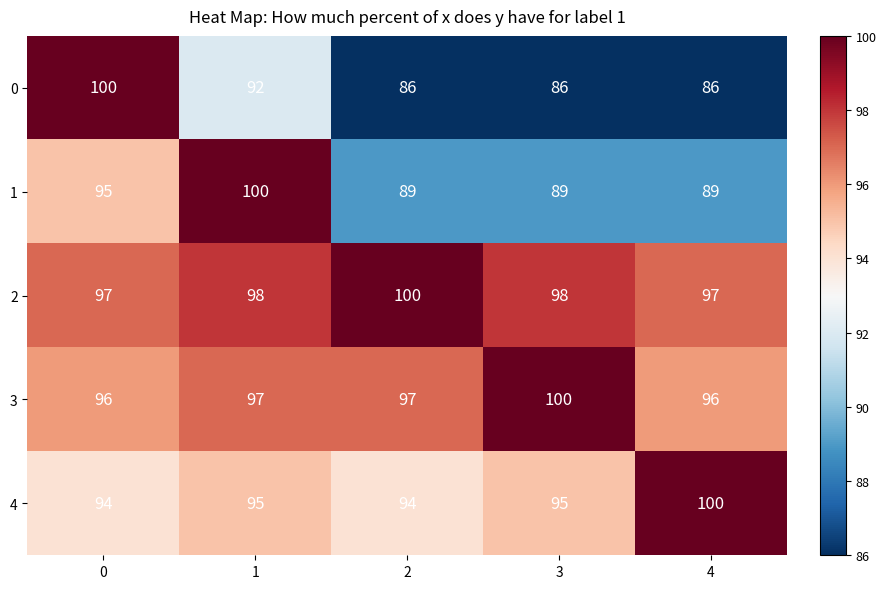

What is the smallest value displayed?

86